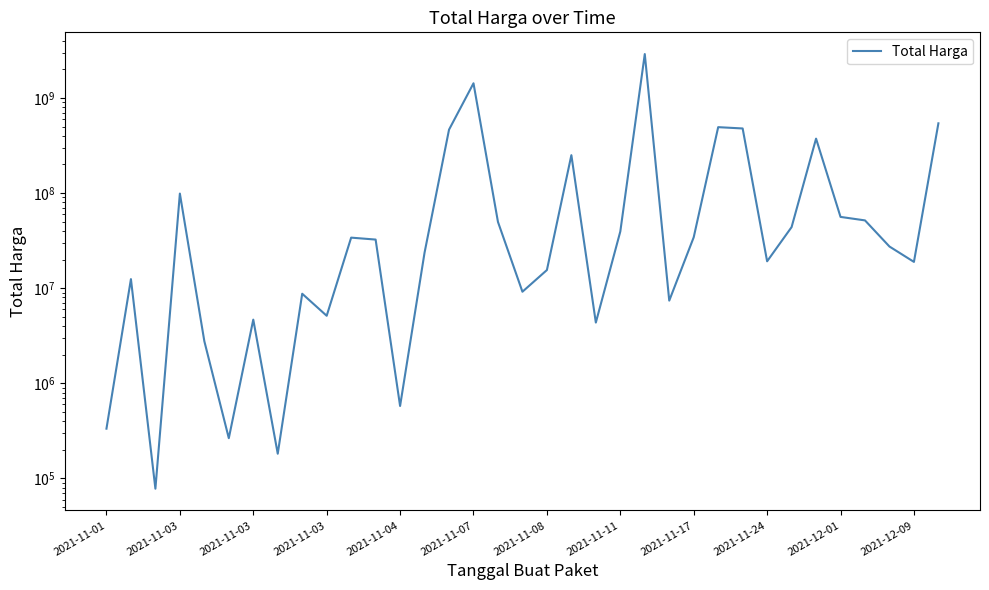

Reading left to right, list all the values displayed in this chart.

333600	12453900	78000	98772570	2772000	265000	4672200	182000	8742500	5129000	34000000	32441200	577875	23653000	464002100	1425867900	49730040	9180000	15513960	250350000	4350000	39440000	2892122000	7401240	34292000	493000000	477600000	19175000	43859200	373404000	56152800	51601000	27412000	18900000	541071000